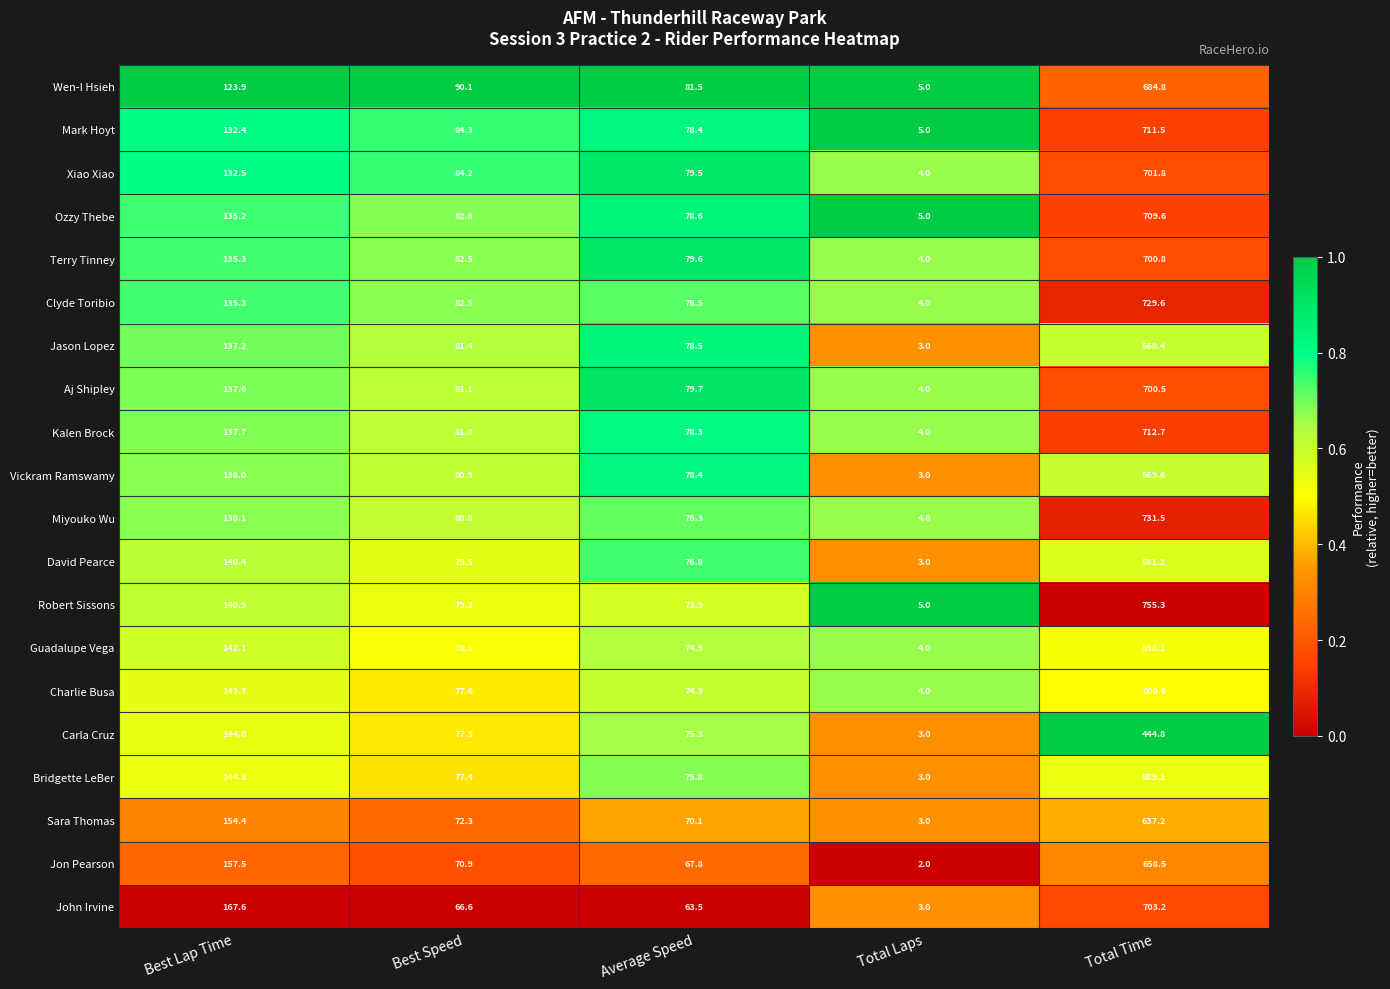

Rank the series by their maximum value, from highest to lowest.

Robert Sissons, Miyouko Wu, Clyde Toribio, Kalen Brock, Mark Hoyt, Ozzy Thebe, John Irvine, Xiao Xiao, Terry Tinney, Aj Shipley, Wen-I Hsieh, Jon Pearson, Sara Thomas, Charlie Busa, Guadalupe Vega, Bridgette LeBer, David Pearce, Vickram Ramswamy, Jason Lopez, Carla Cruz